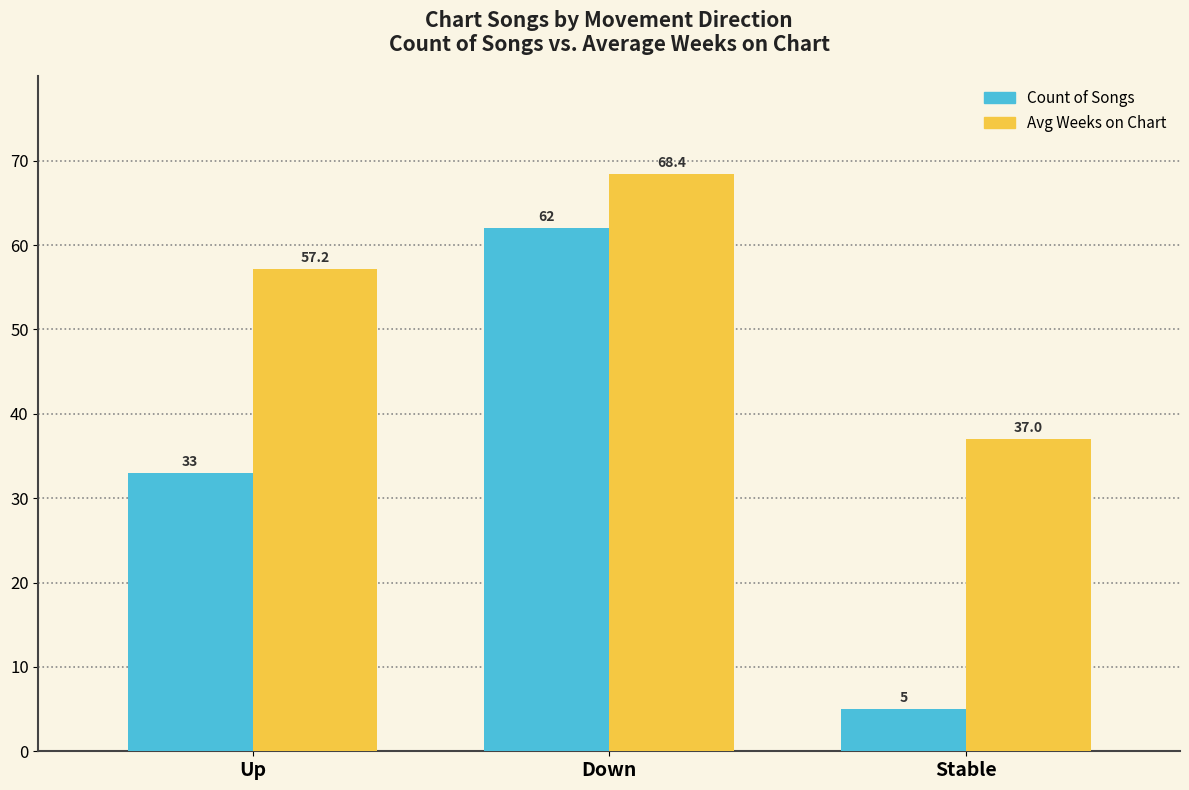

What is the maximum value shown in the chart?

68.4